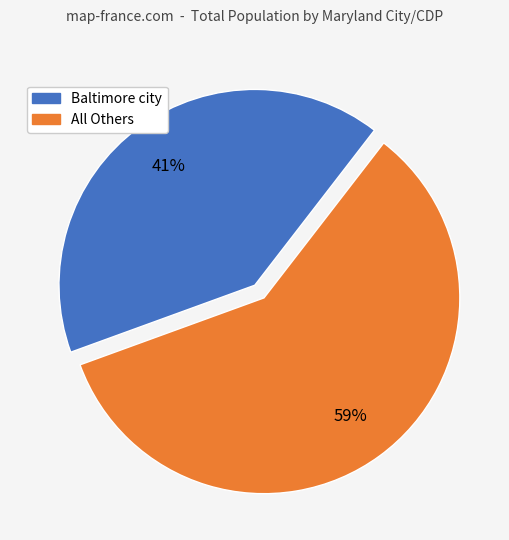

To the nearest percent, what is the average slice percentage?

50%